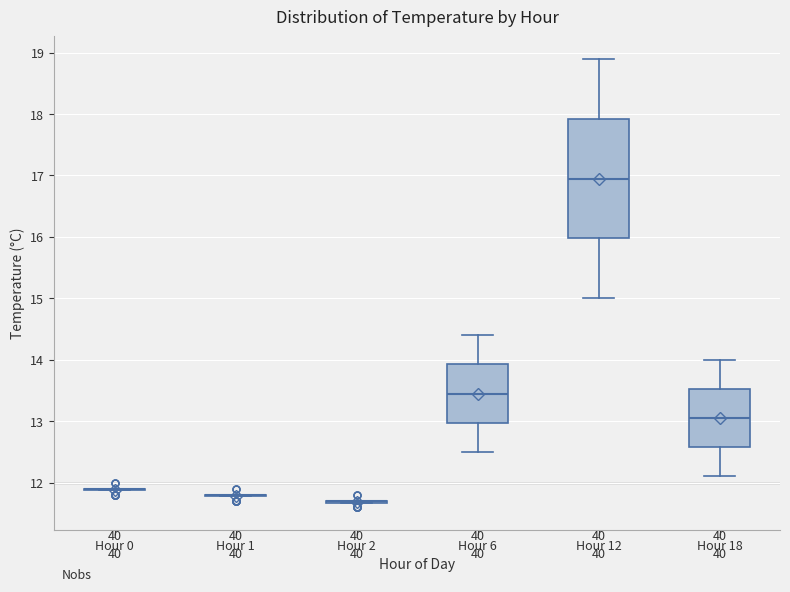

Comparing the boxes themselves (not the whiskers), which one is the tallest?

Hour 12